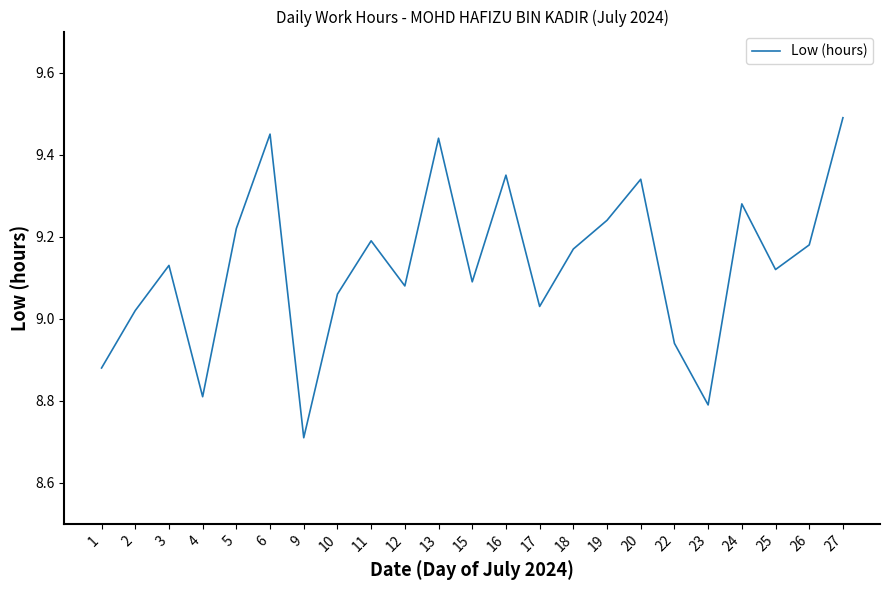

True or false: the data shows 9.1 at 25.

True